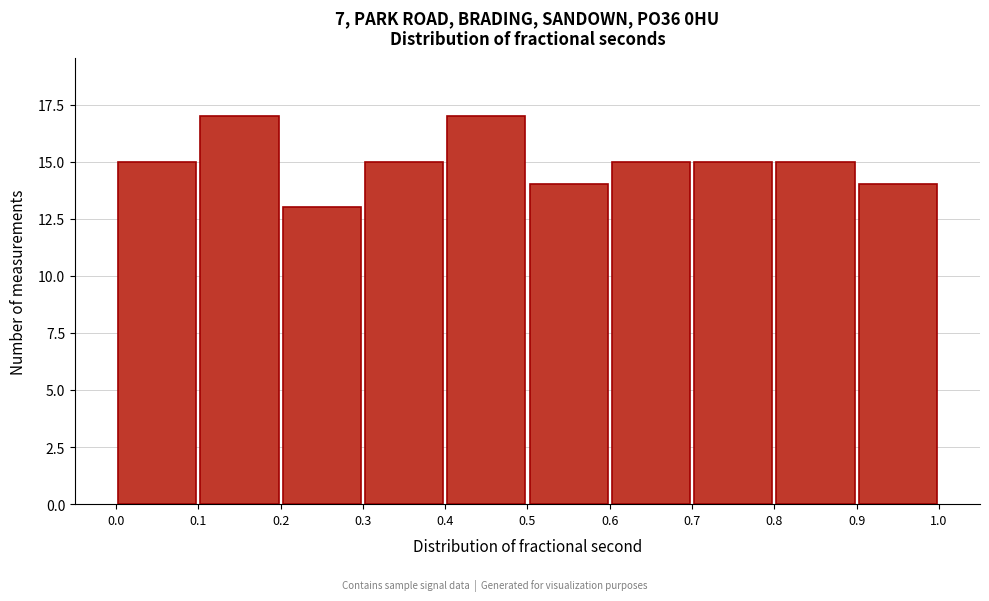

Reading left to right, list every bar in this chart as the range it spans on the x-axis followed by its height. The values are not printed on the chart, so give them approximately, as read against the axis.

0.0 to 0.1: 15
0.1 to 0.2: 17
0.2 to 0.3: 13
0.3 to 0.4: 15
0.4 to 0.5: 17
0.5 to 0.6: 14
0.6 to 0.7: 15
0.7 to 0.8: 15
0.8 to 0.9: 15
0.9 to 1.0: 14